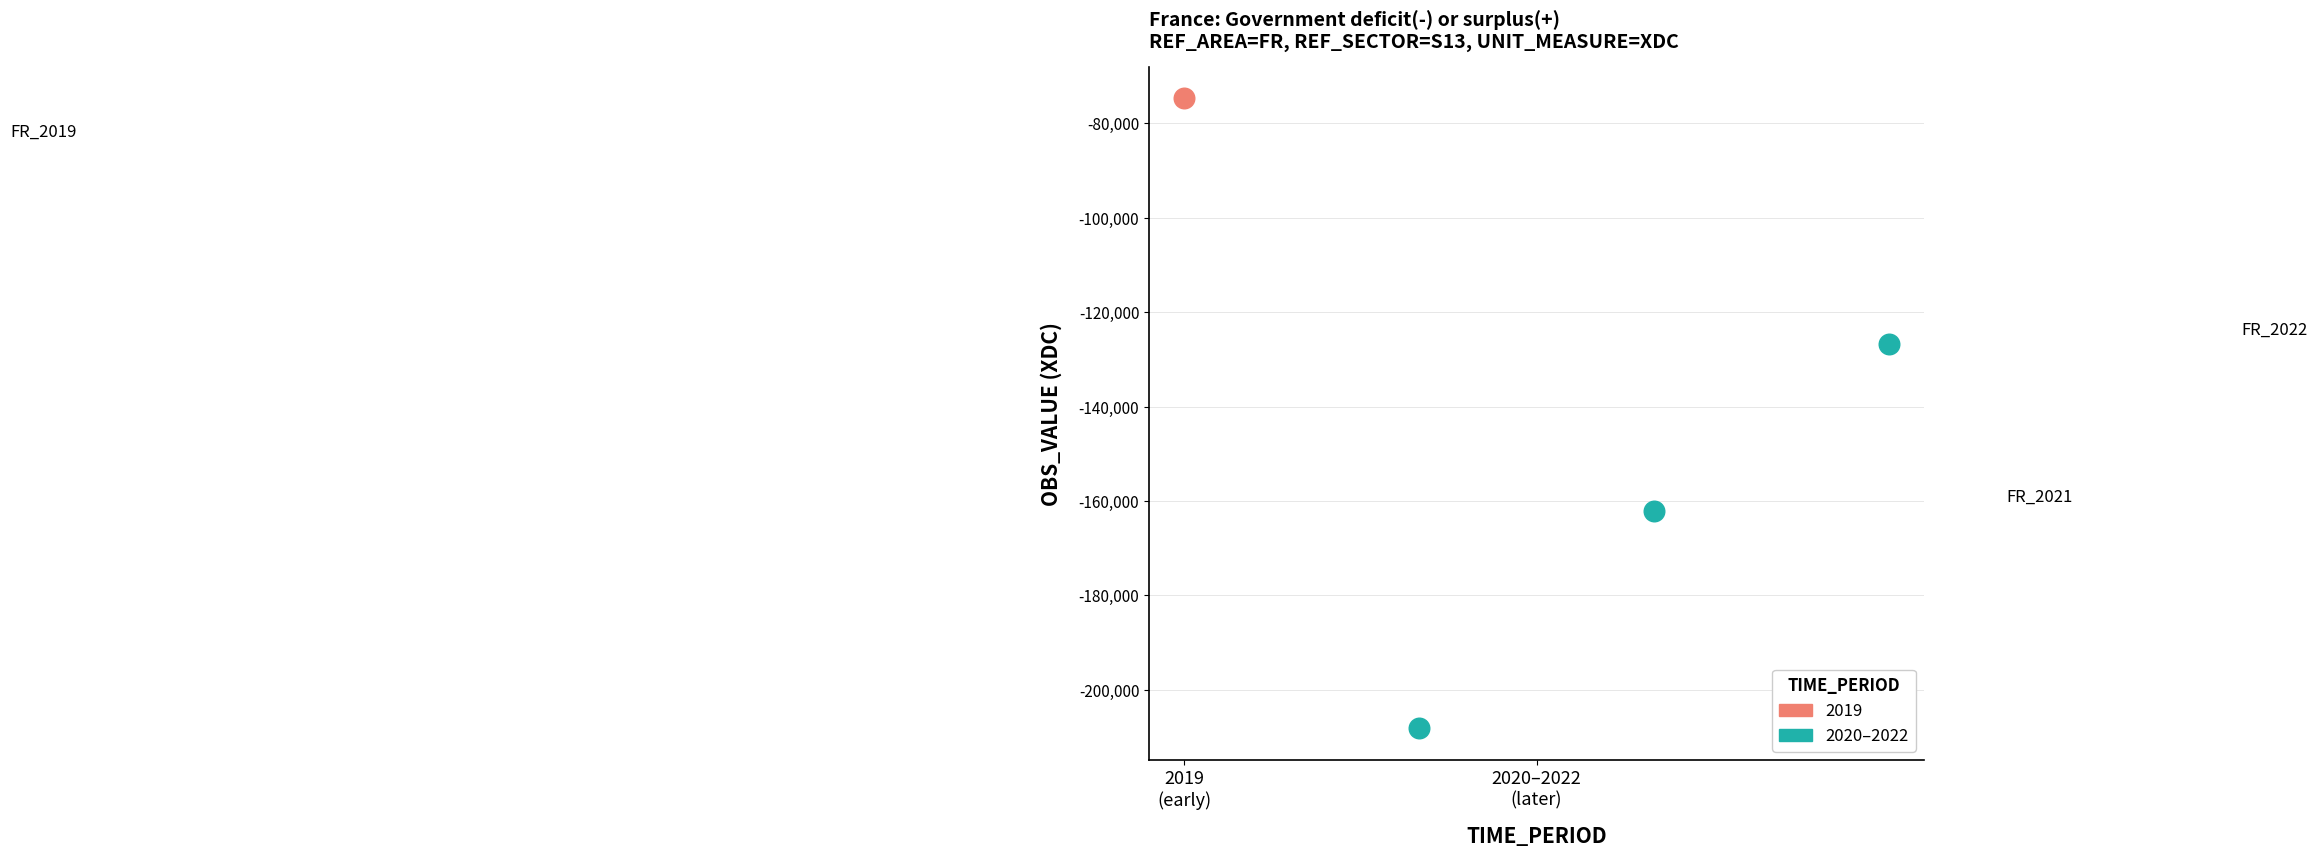

What are all the series names shown in the legend?

2019, 2020–2022